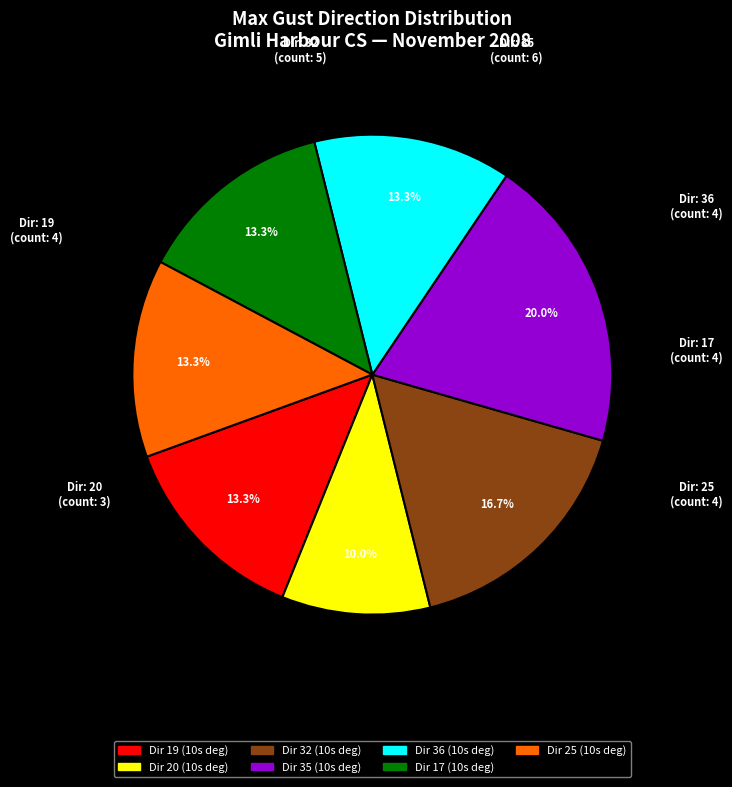

Is there a majority slice in this chart?

No